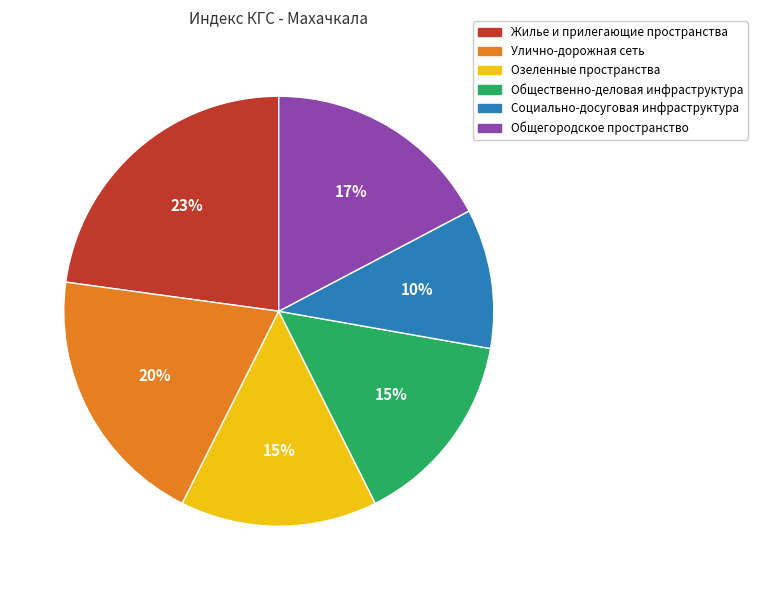

How many slices are in this pie chart?

6